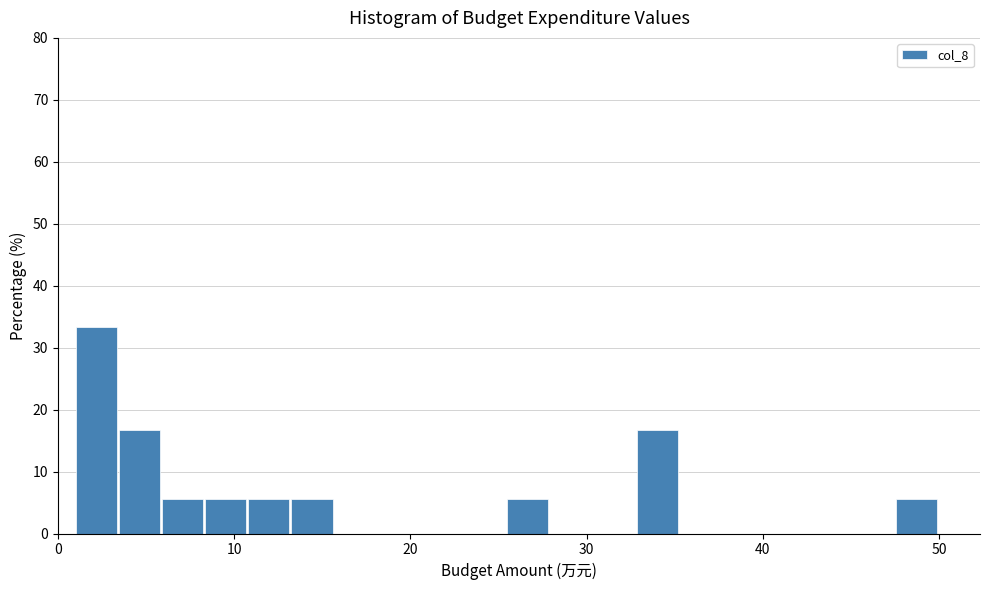

Read against the x-axis, roughly where is the centre of the tallest bar?

2